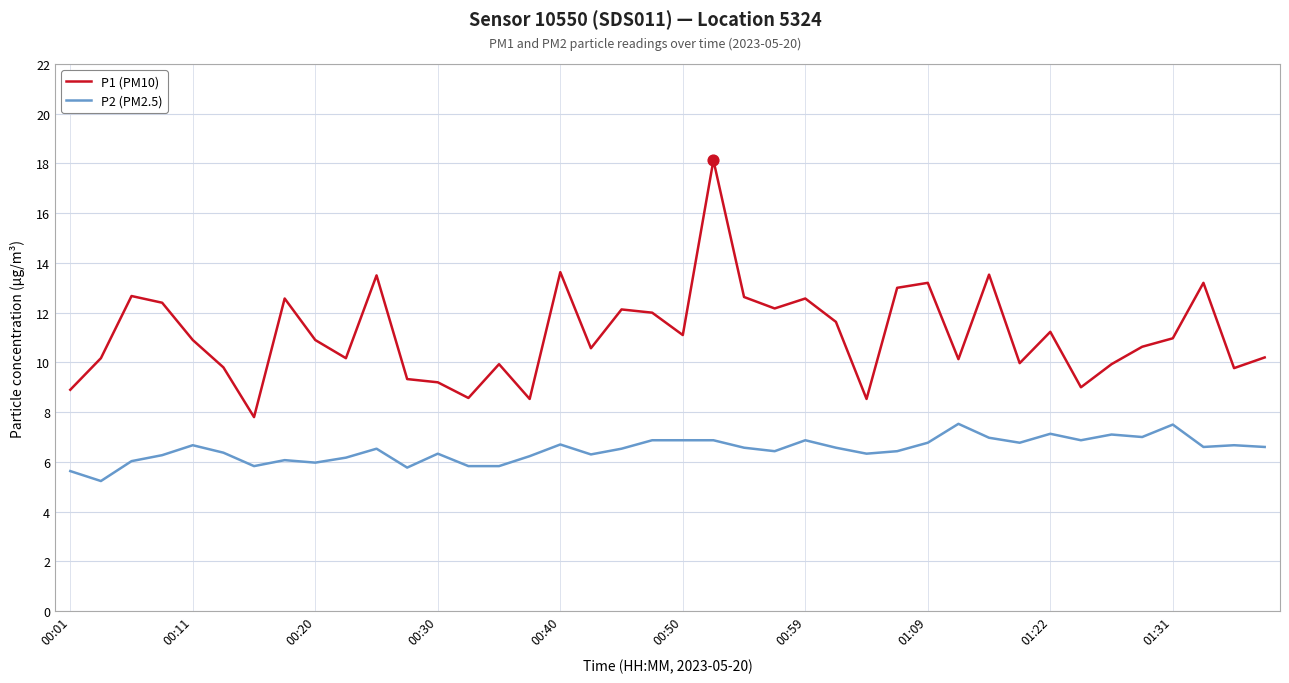

What are all the series names shown in the legend?

P1 (PM10), P2 (PM2.5)